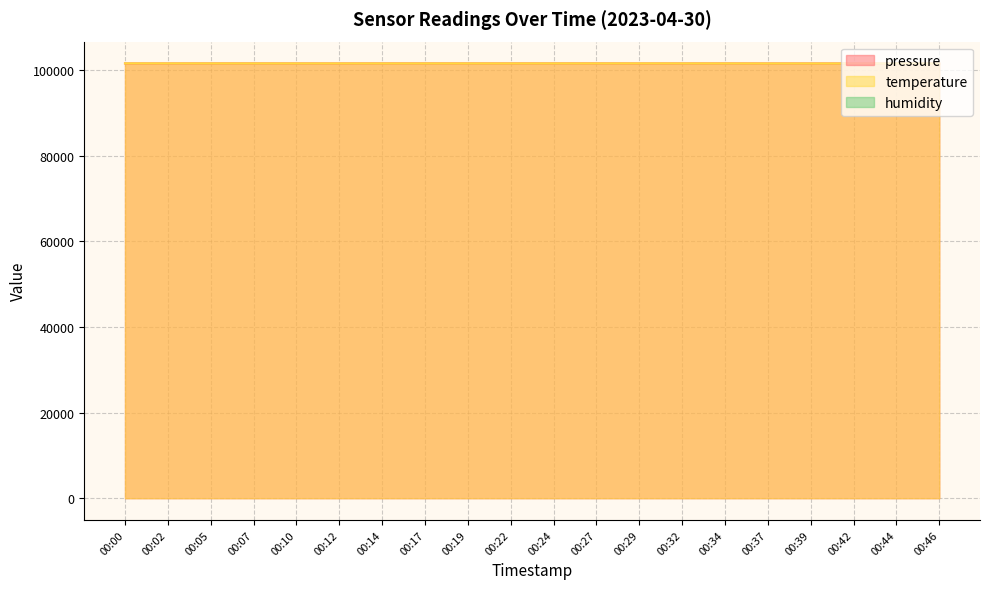

The value of pressure at 00:27 is 154256.5. True or false?

False